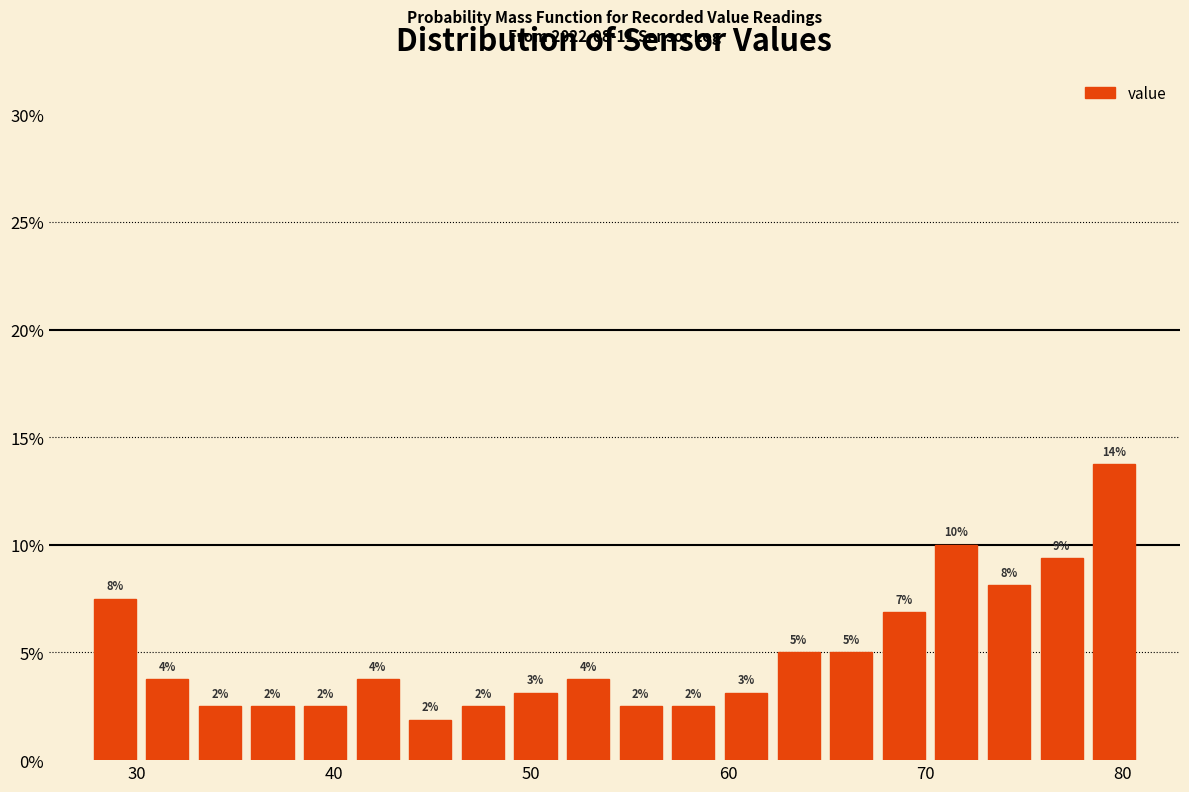

Read against the x-axis, roughly where is the centre of the tallest bar?

80